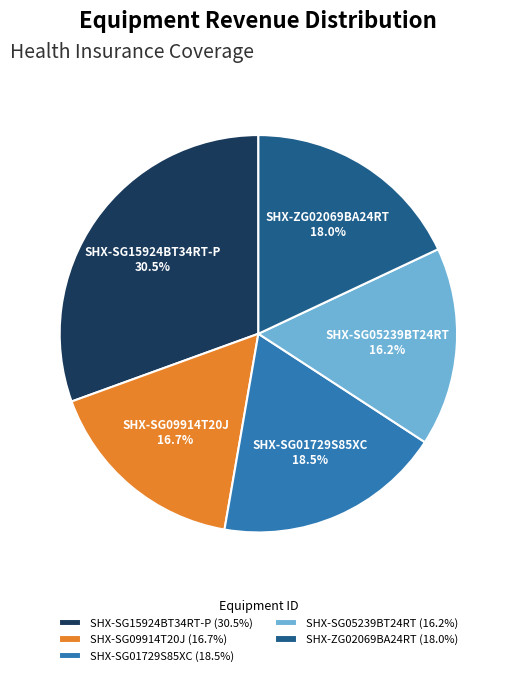

Does SHX-SG05239BT24RT represent more than half of the total?

No